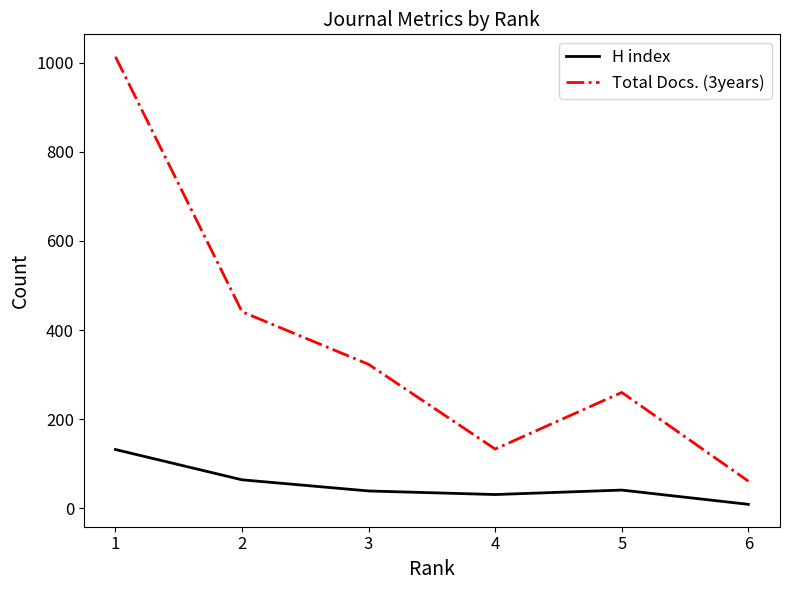

What is the total value across all series at 5?

301